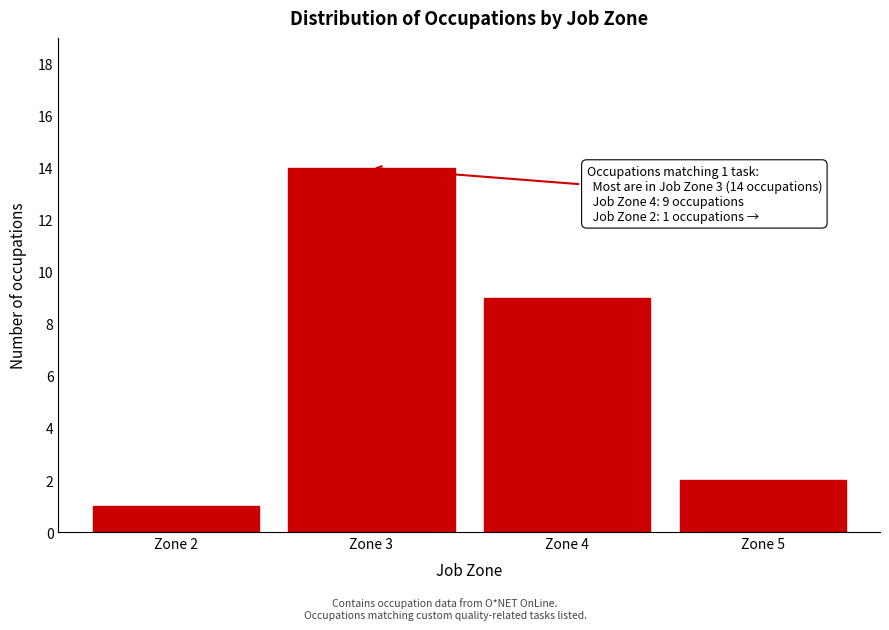

Reading left to right, transcribe all the data shown in this chart.

Zone 2=1	Zone 3=14	Zone 4=9	Zone 5=2